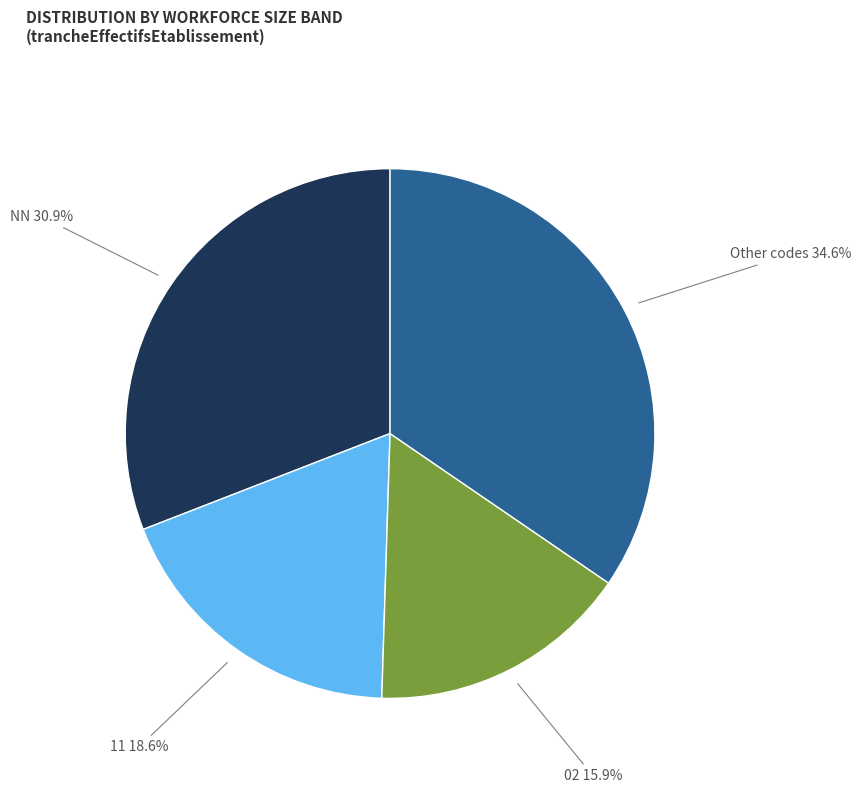

Is there a majority slice in this chart?

No